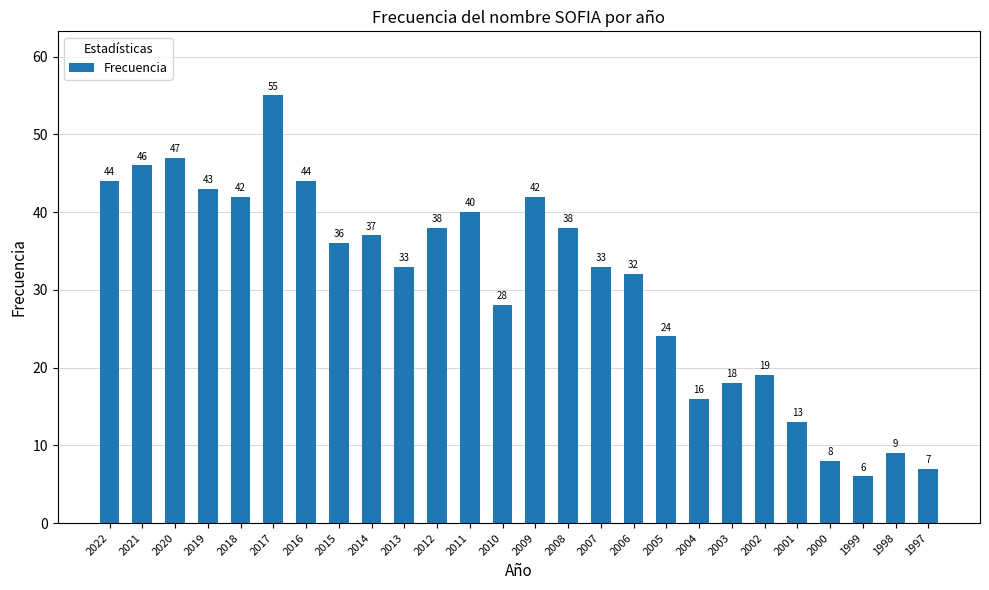

What is the difference between the maximum and minimum values?

49